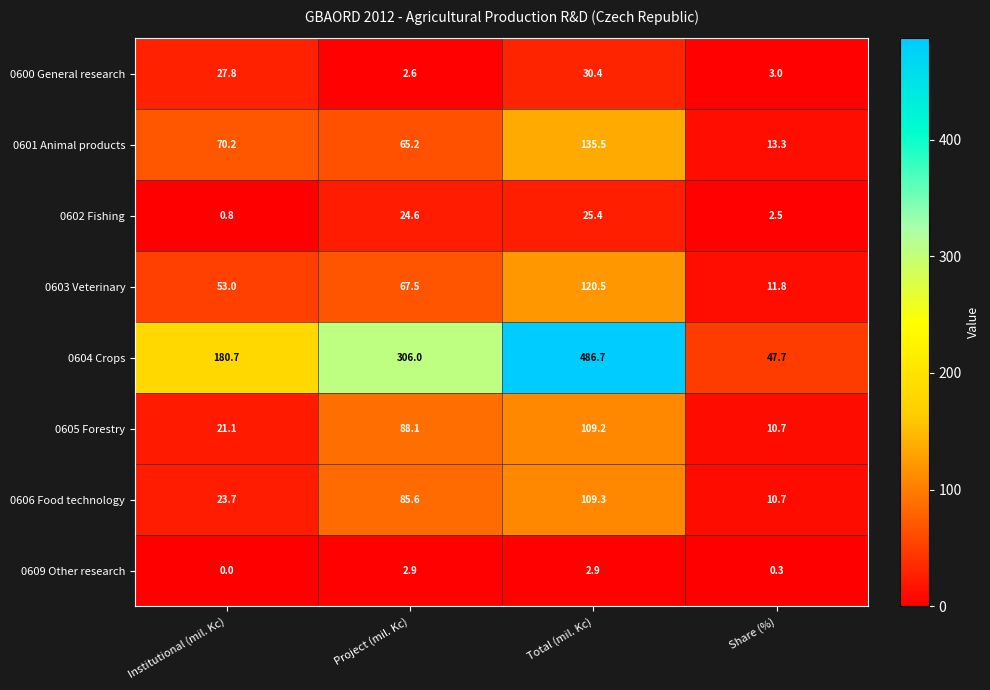

How many data points does each series have?

4